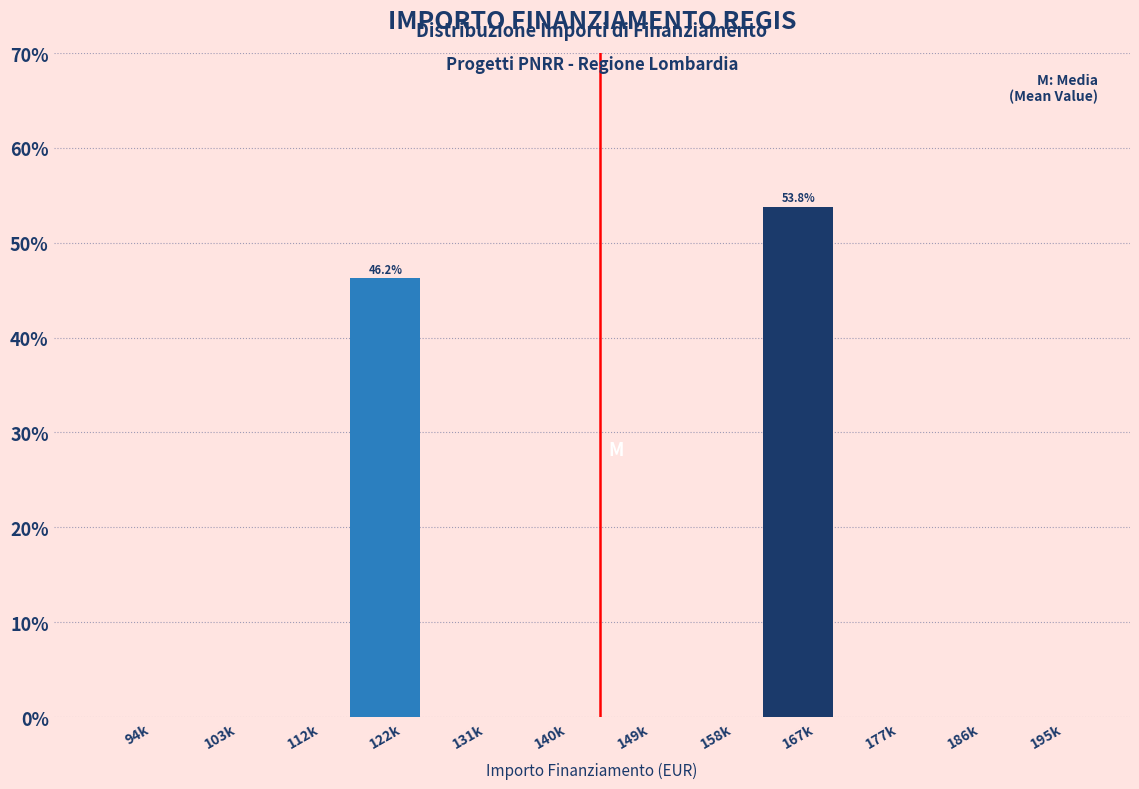

Reading right to left, extract all data points from this chart.

195k=0.0	186k=0.0	177k=0.0	167k=53.8	158k=0.0	149k=0.0	140k=0.0	131k=0.0	122k=46.2	112k=0.0	103k=0.0	94k=0.0